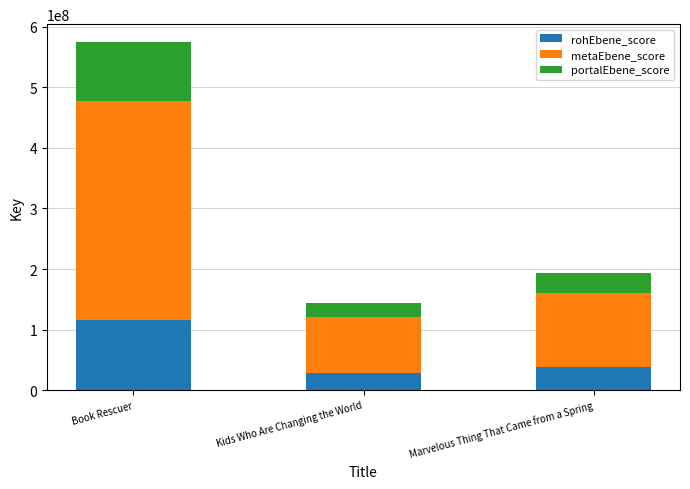

What is the average value of the rohEbene_score series?

60865538